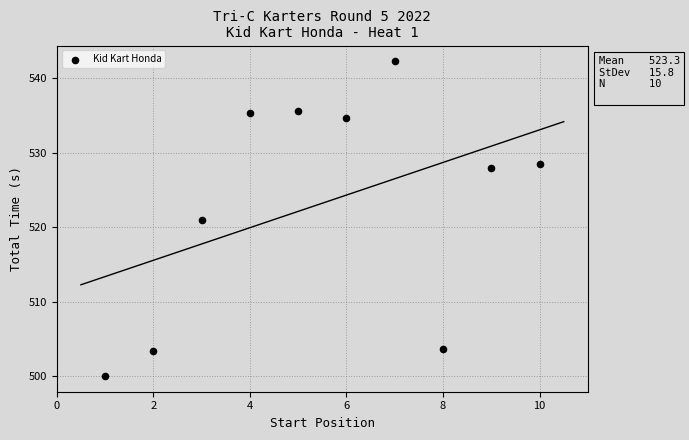

What is the average Y value?

523.3